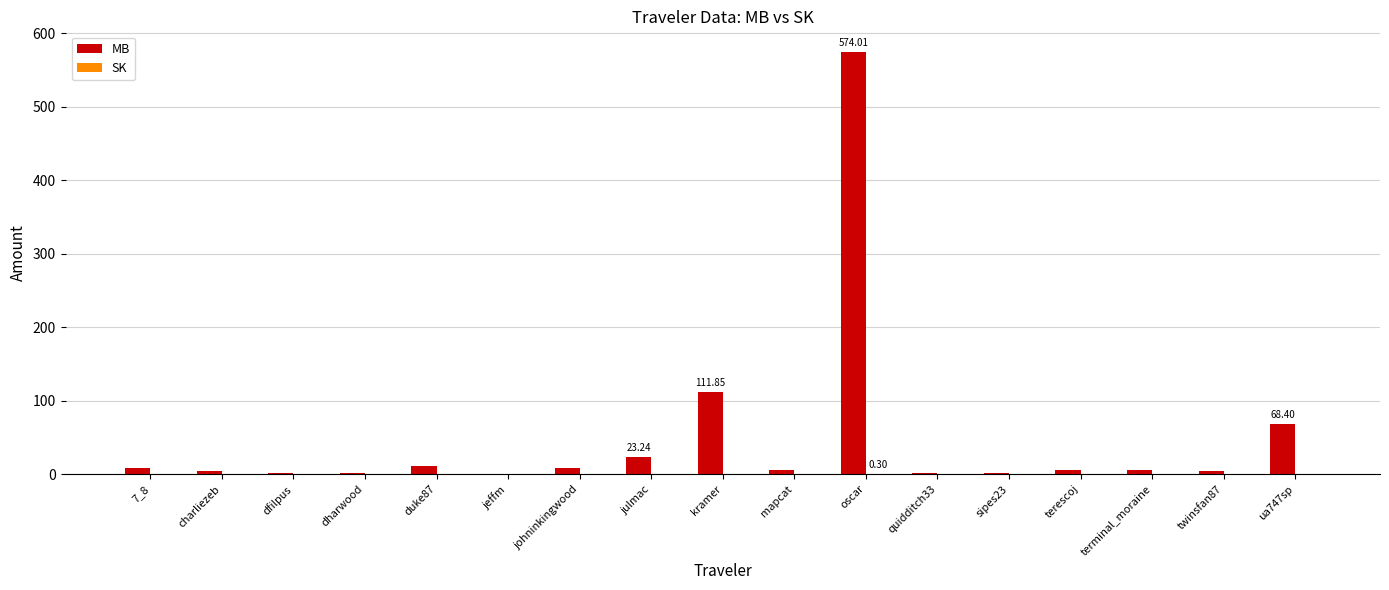

How many distinct data groups are displayed?

2